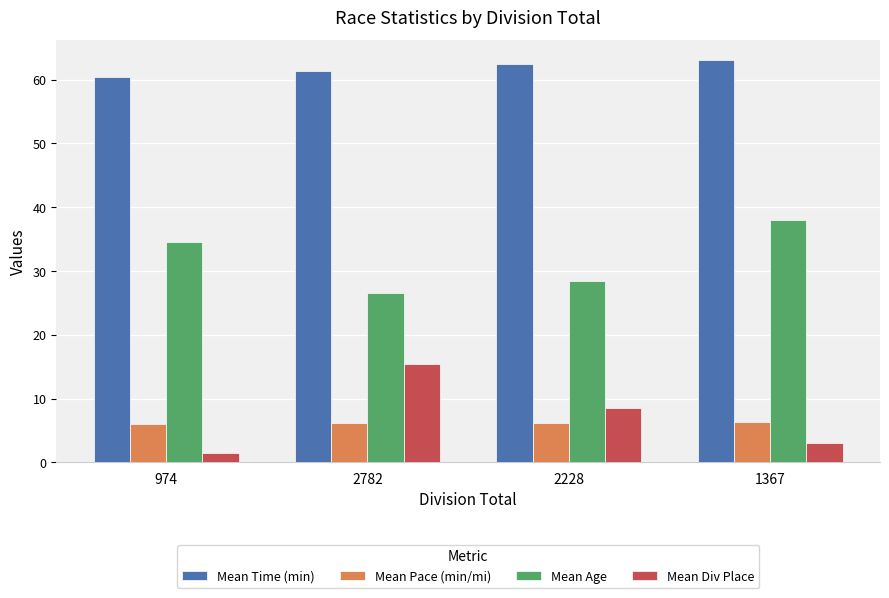

How many bars are there in total?

16